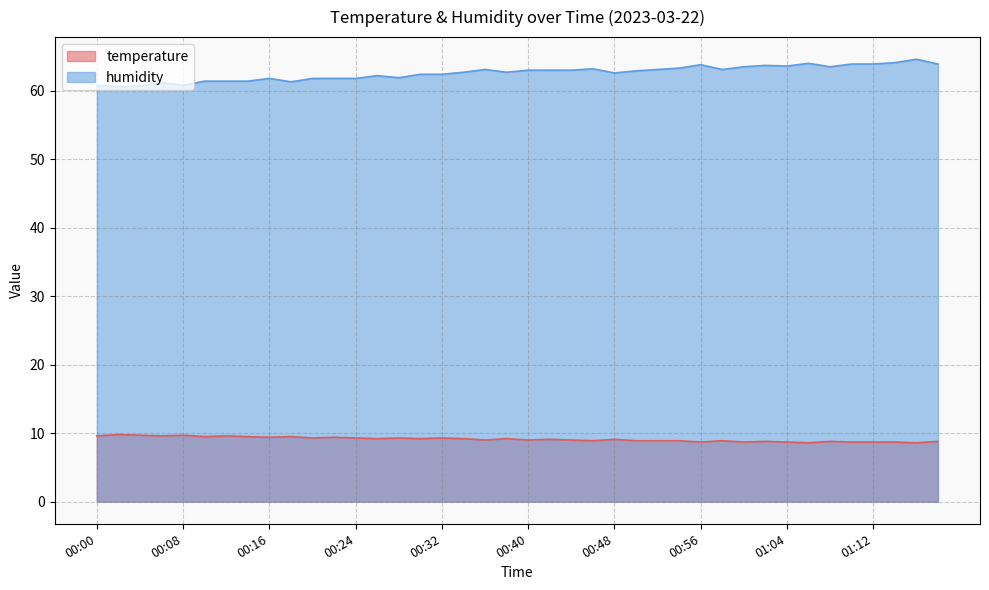

The value of humidity at 00:54 is 33.4. True or false?

False